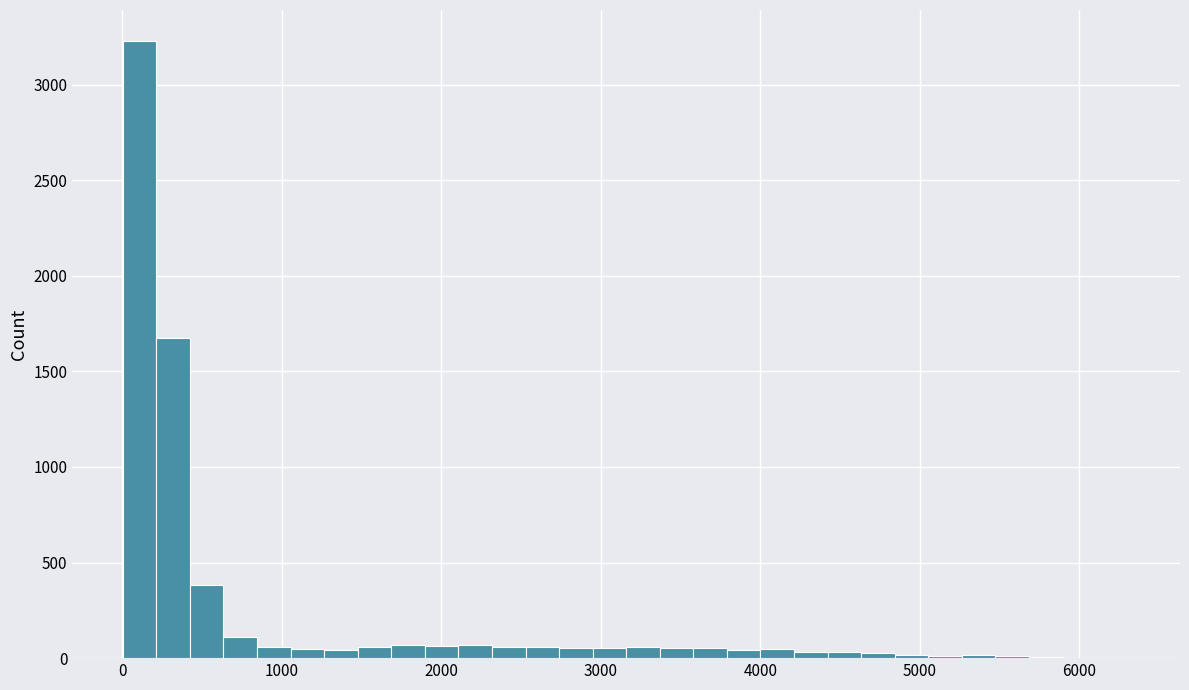

Around what value on the x-axis is the tallest bar? Give the approximate position of its centre, as read against the axis.

100